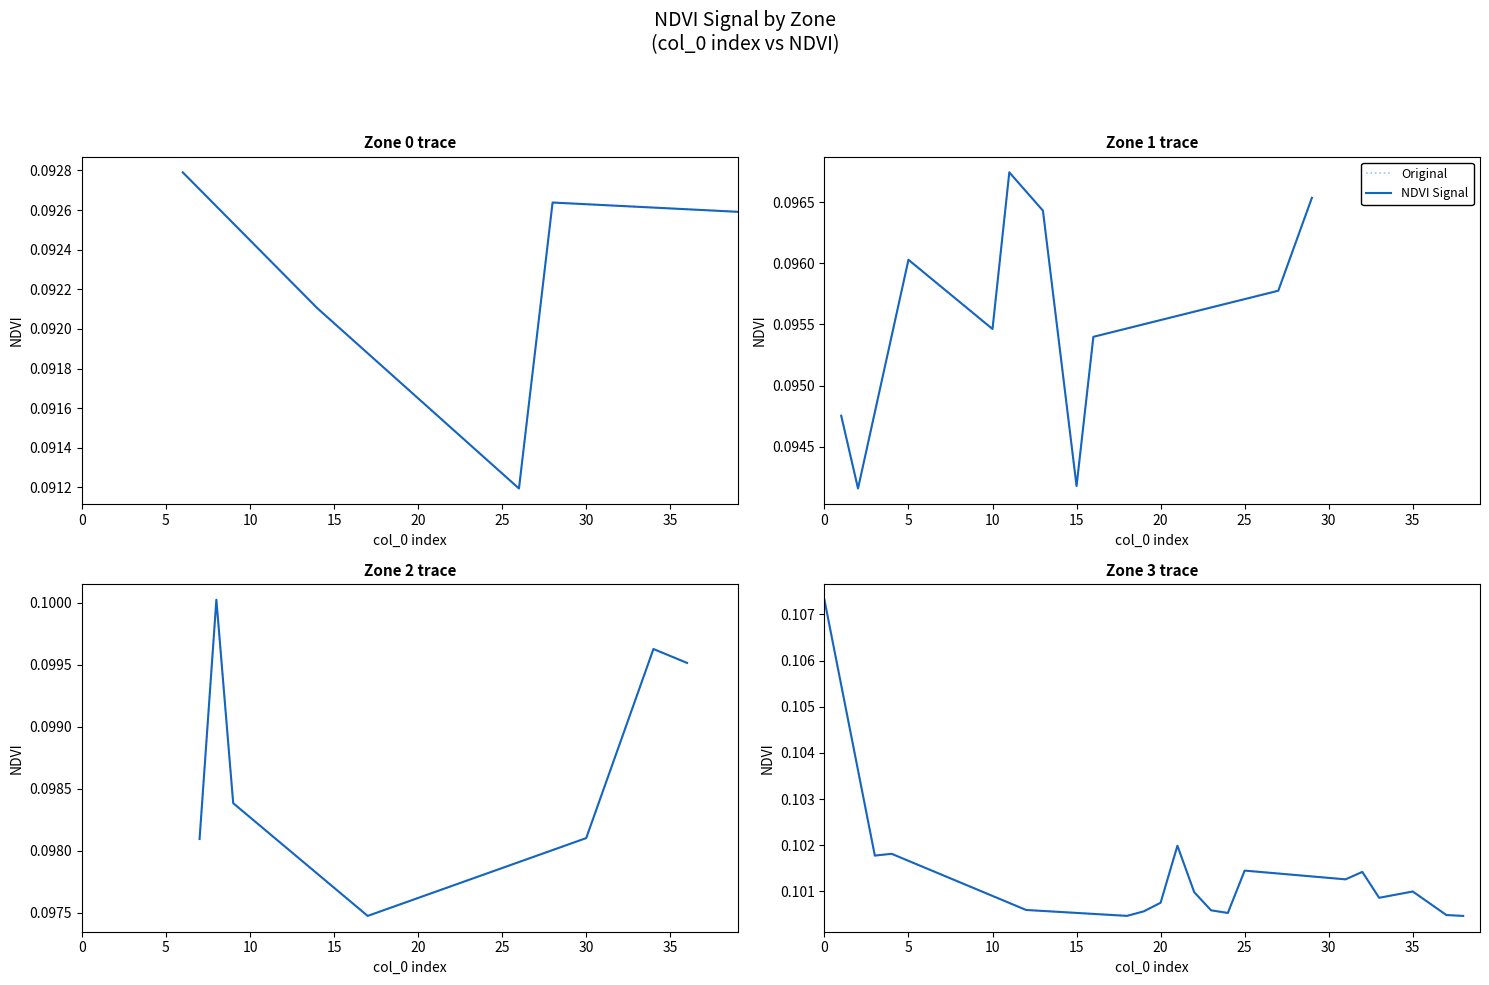

Count the NDVI values in the range 0 to 1.

18